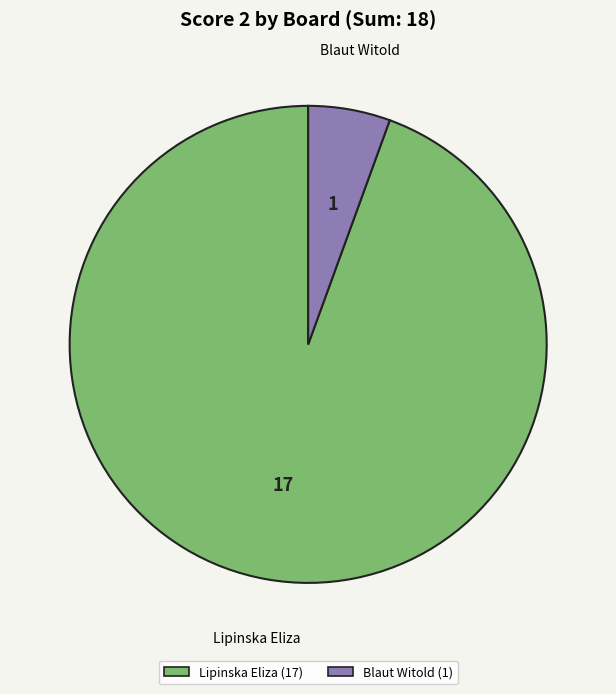

Does Blaut Witold represent more than half of the total?

No